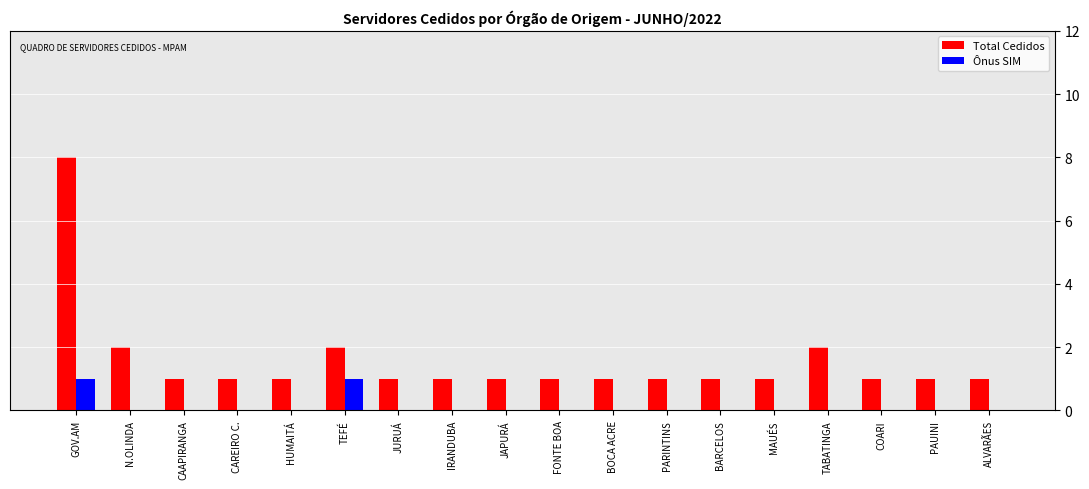

Read the Total Cedidos value at MAUÉS.

1